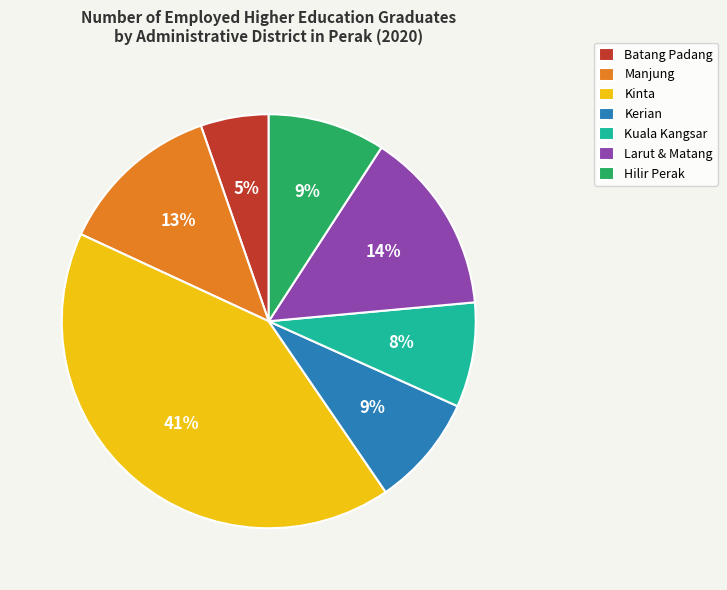

To the nearest percent, what is the average slice percentage?

14%